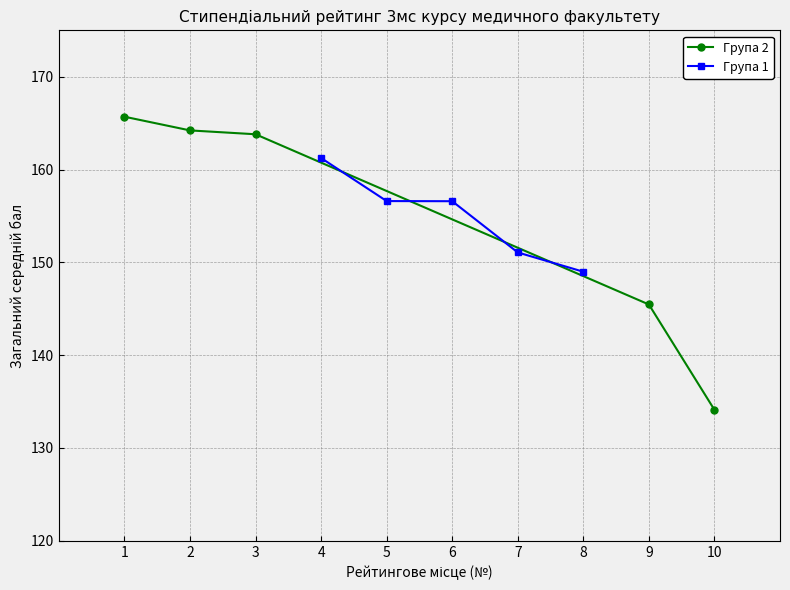

How many lines are shown in the chart?

2